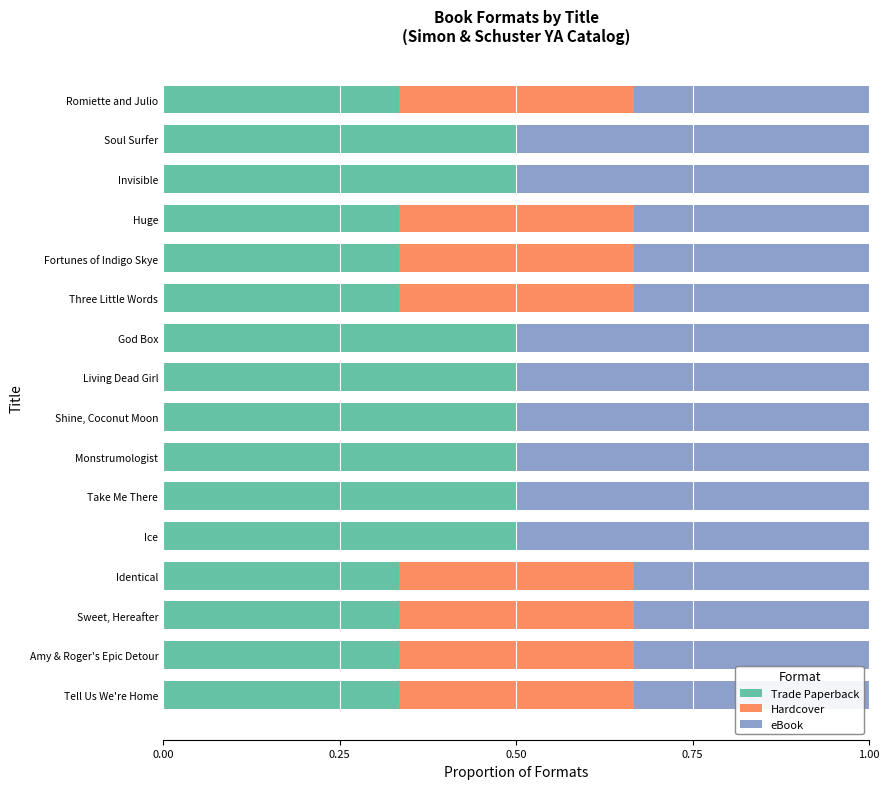

What is the total value across all series at Amy & Roger's Epic Detour?

1.0